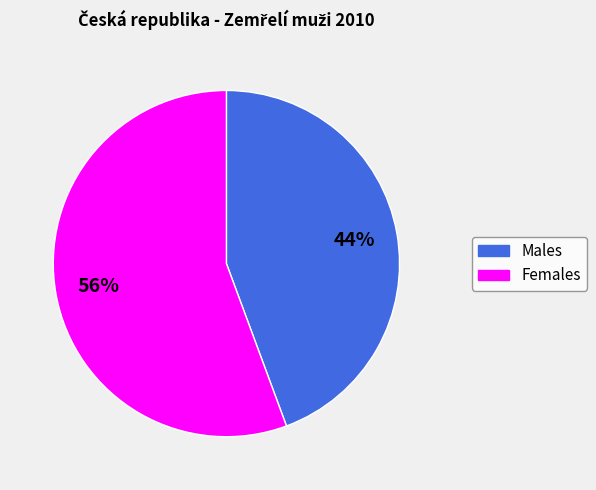

To the nearest percent, what is the average slice percentage?

50%